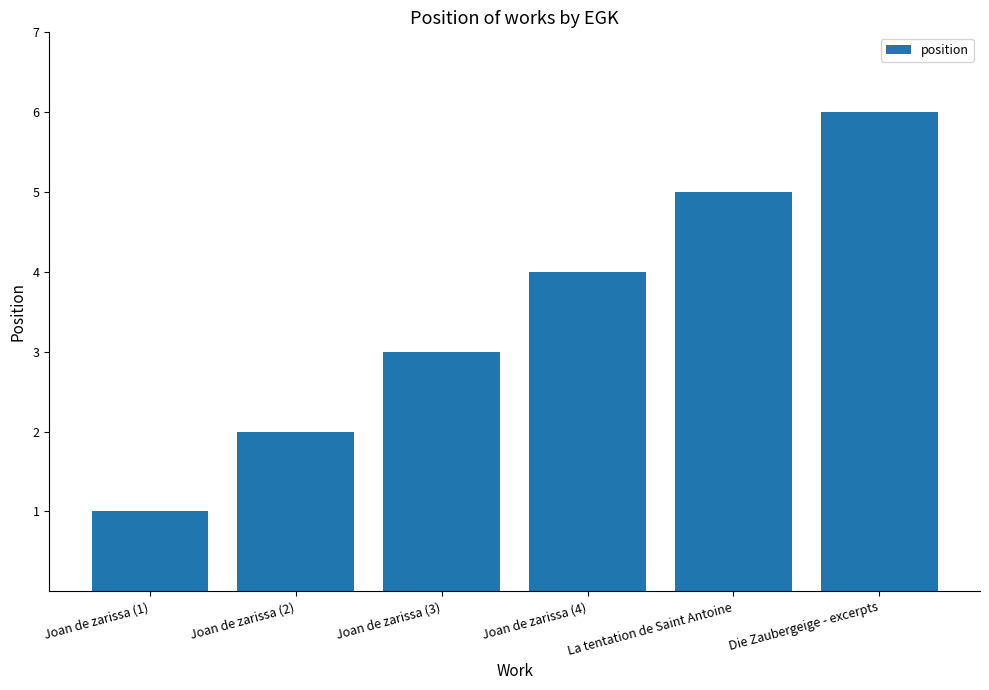

At which label is the value closest to 3?

Joan de zarissa (3)